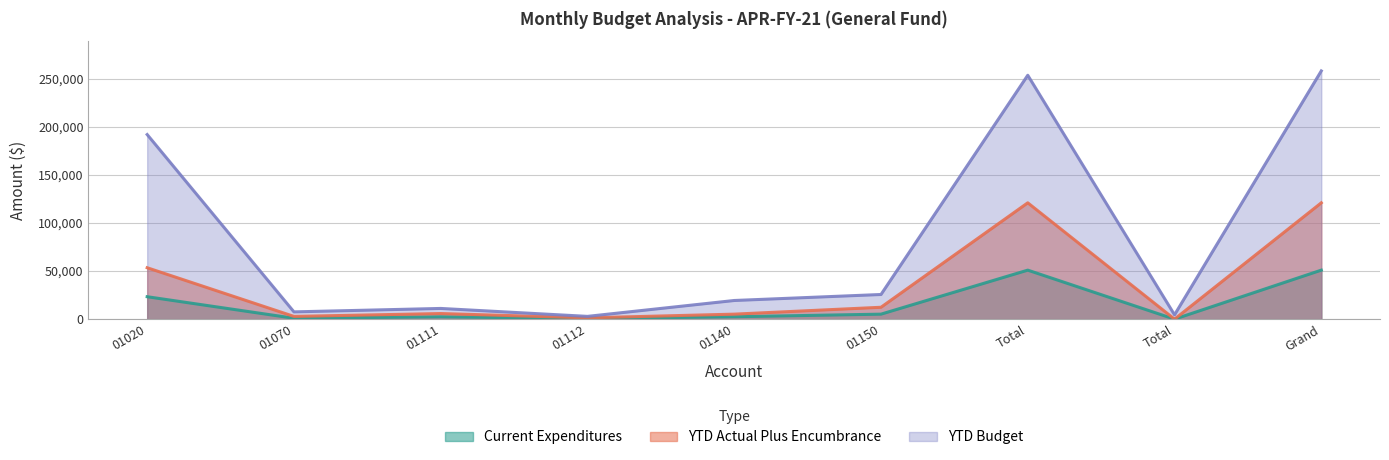

What is the label of the 7th point from the right?

01111